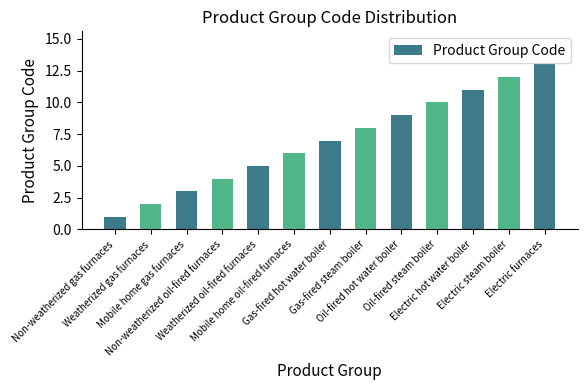

What is the average value?

7